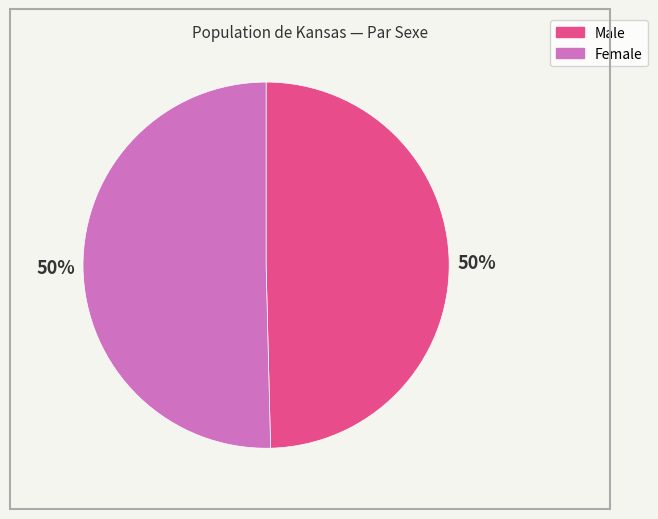

Combined, do Male and Female account for over 50%?

Yes